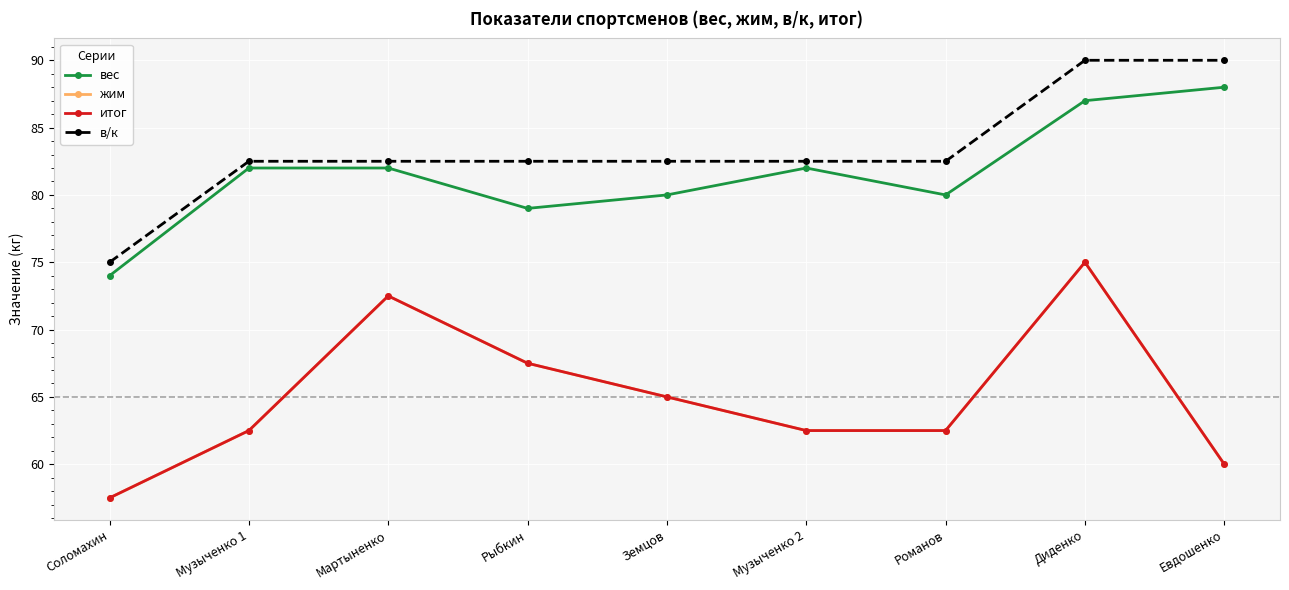

The value of итог at Диденко is 111.1. True or false?

False